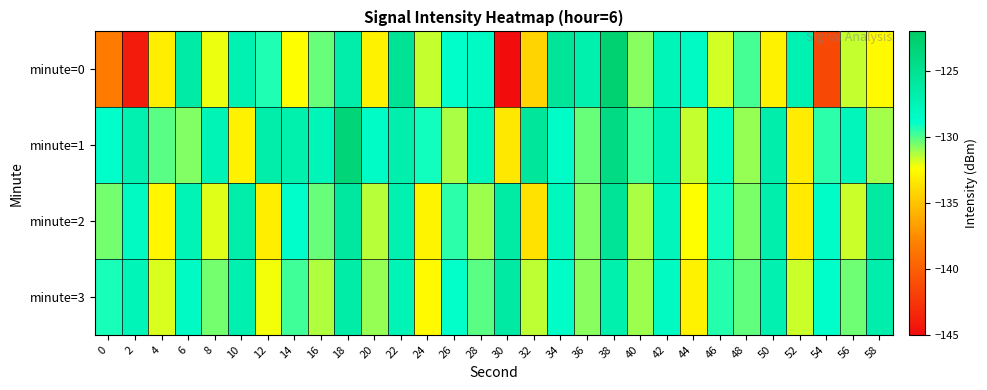

Reading left to right, list all the values displayed in this chart.

minute=0: 0=-138.3	2=-144.0	4=-133.1	6=-126.4	8=-132.1	10=-127.2	12=-129.4	14=-132.4	16=-130.3	18=-126.6	20=-132.9	22=-125.2	24=-131.6	26=-128.9	28=-128.3	30=-145.1	32=-134.2	34=-125.5	36=-126.9	38=-122.8	40=-130.8	42=-127.6	44=-128.3	46=-131.8	48=-129.9	50=-133.0	52=-127.2	54=-141.4	56=-131.6	58=-132.6
minute=1: 0=-128.8	2=-127.0	4=-130.1	6=-130.7	8=-127.4	10=-132.9	12=-126.7	14=-126.9	16=-127.6	18=-123.3	20=-128.5	22=-126.8	24=-129.1	26=-131.2	28=-127.9	30=-133.4	32=-125.6	34=-128.7	36=-130.3	38=-124.1	40=-129.8	42=-127.3	44=-131.6	46=-128.4	48=-130.9	50=-126.7	52=-133.2	54=-129.5	56=-127.8	58=-131.1
minute=2: 0=-130.5	2=-128.2	4=-132.7	6=-127.4	8=-131.9	10=-126.6	12=-133.1	14=-128.8	16=-130.3	18=-125.9	20=-131.4	22=-127.1	24=-132.8	26=-129.5	28=-131.0	30=-126.3	32=-133.6	34=-128.1	36=-130.7	38=-125.4	40=-131.2	42=-127.8	44=-132.4	46=-129.1	48=-130.6	50=-126.8	52=-133.3	54=-128.6	56=-131.7	58=-126.1
minute=3: 0=-129.2	2=-127.6	4=-131.8	6=-128.3	8=-130.5	10=-127.0	12=-132.2	14=-129.8	16=-131.3	18=-126.5	20=-130.9	22=-127.4	24=-132.6	26=-129.0	28=-130.1	30=-126.2	32=-131.5	34=-128.7	36=-130.8	38=-126.9	40=-131.0	42=-128.2	44=-132.9	46=-129.4	48=-130.2	50=-127.1	52=-131.7	54=-128.9	56=-130.4	58=-126.7